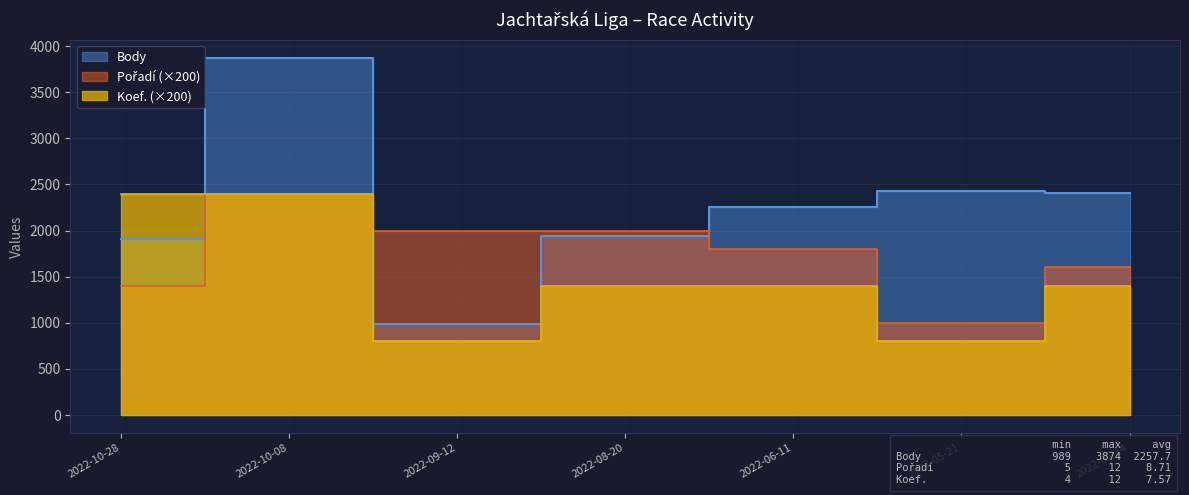

At which category does Body reach its first local valley?

2022-09-12